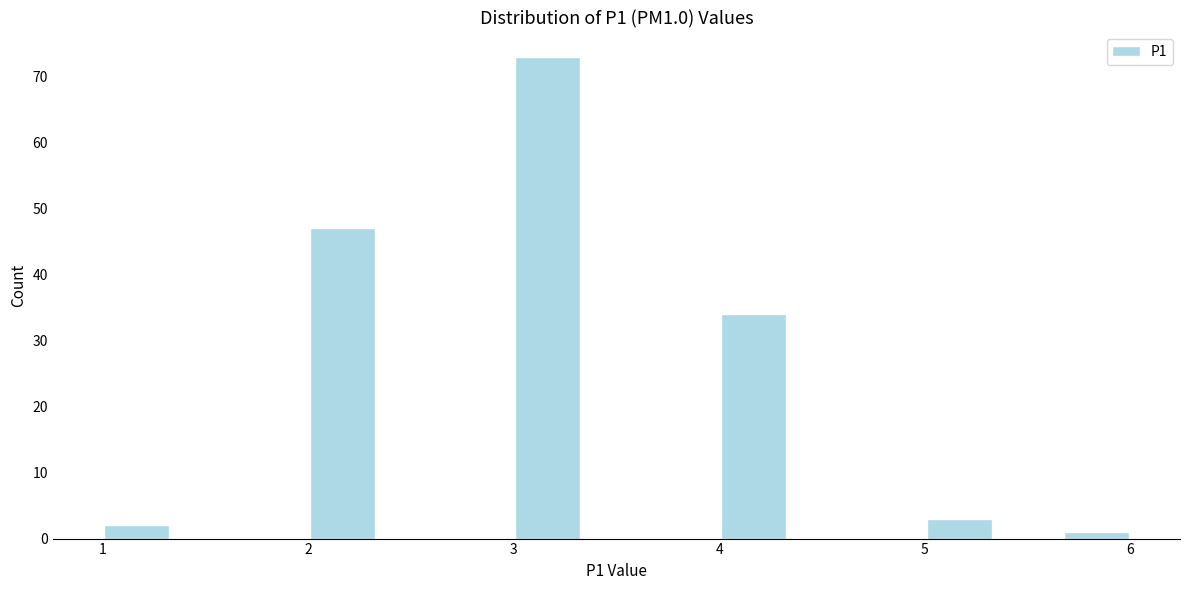

Around what value on the x-axis is the tallest bar? Give the approximate position of its centre, as read against the axis.

3.2